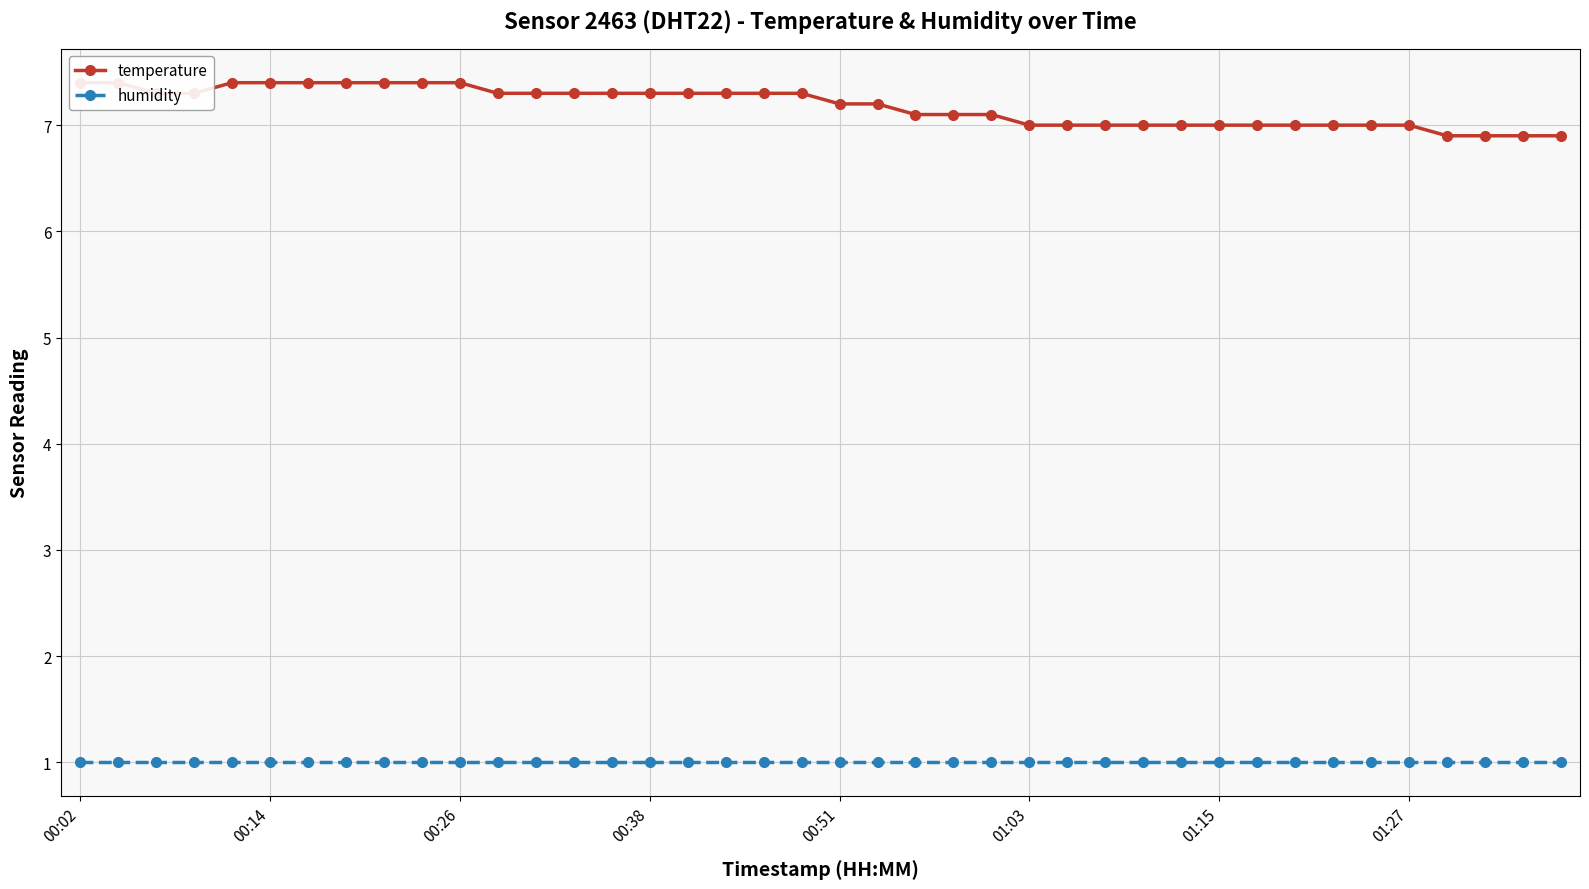

What is the smallest value displayed?

1.0